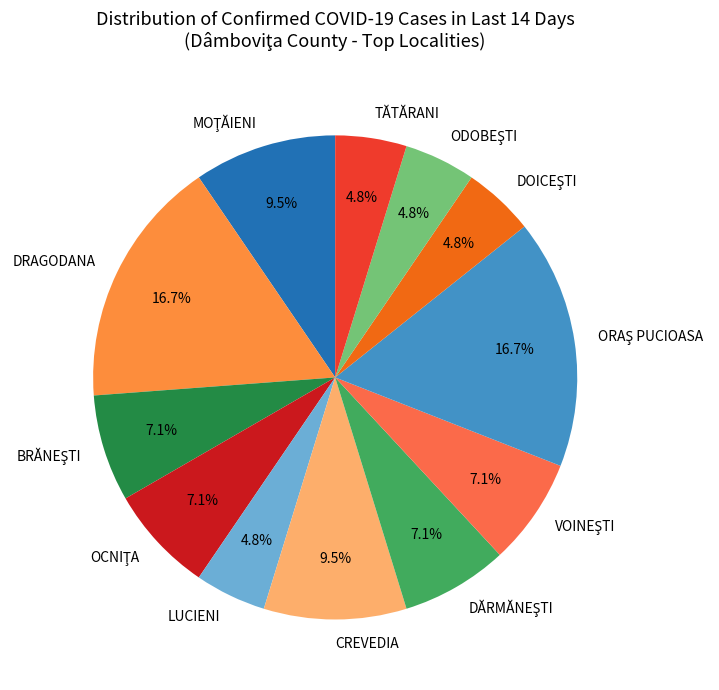

How much of the chart is everything except TĂTĂRANI?

95.2%